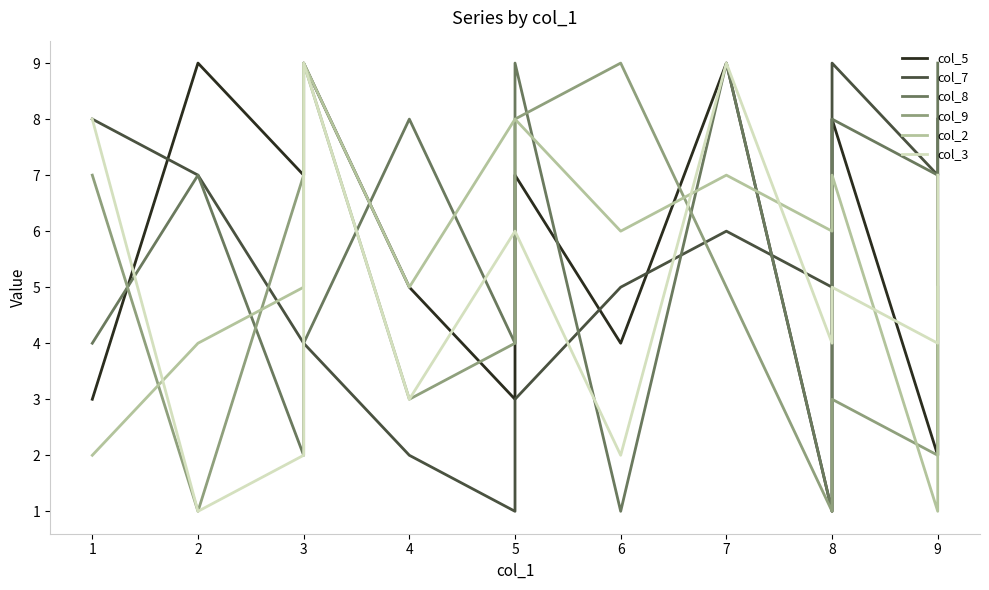

How many series are shown in this chart?

6